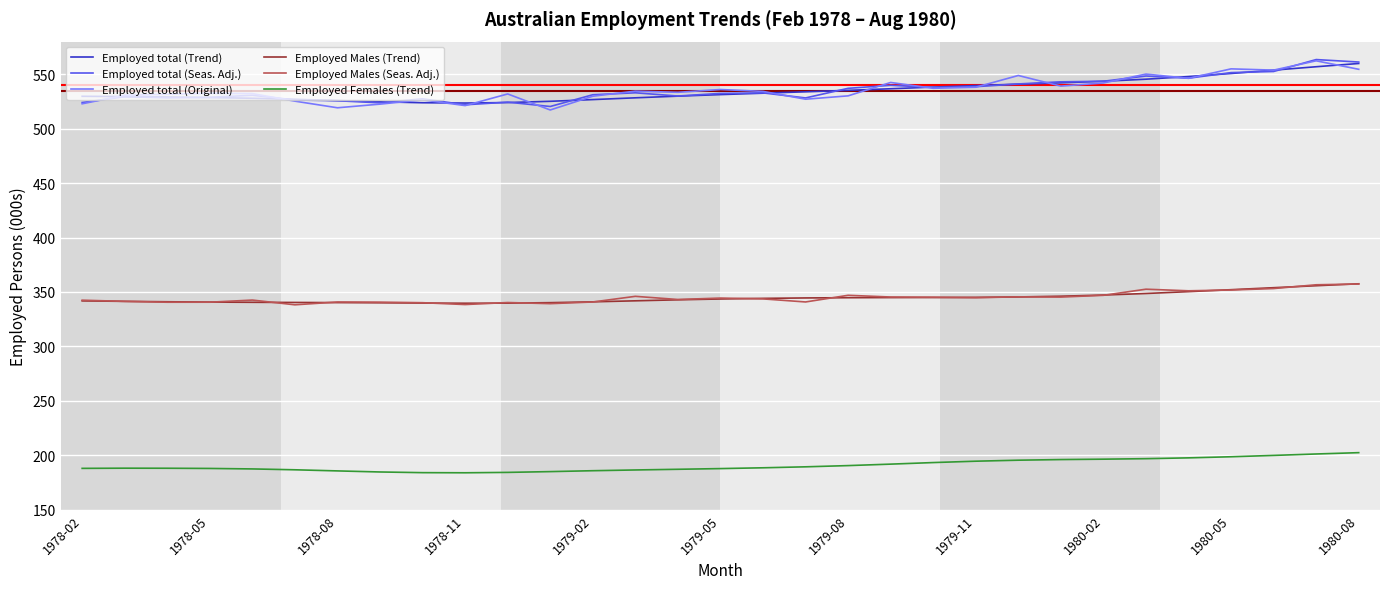

What is the minimum value for Employed Females (Trend)?

183.9